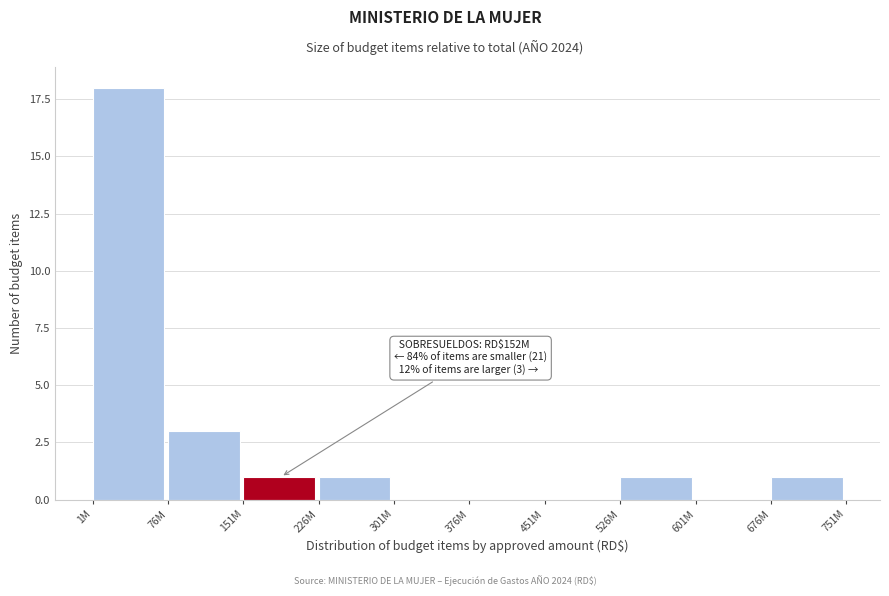

Reading right to left, what are all the values shown in this chart?

676M=1	601M=0	526M=1	451M=0	376M=0	301M=0	226M=1	151M=1	76M=3	1M=18